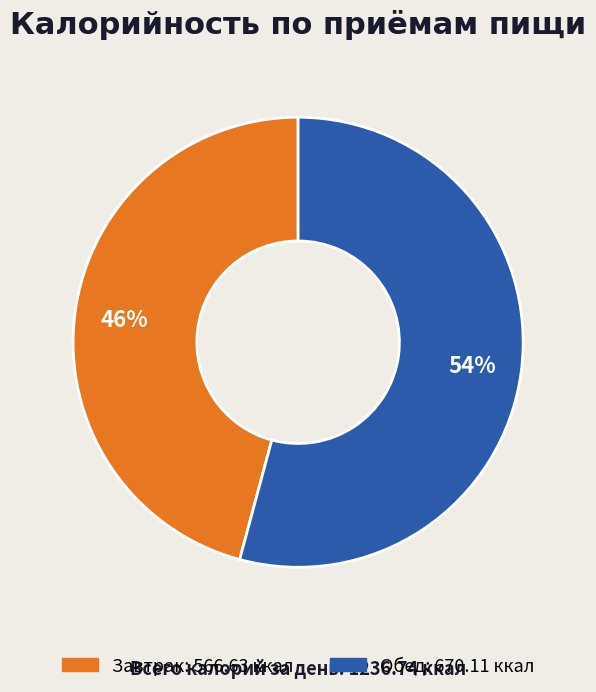

Combined, do Завтрак and Обед account for over 50%?

Yes